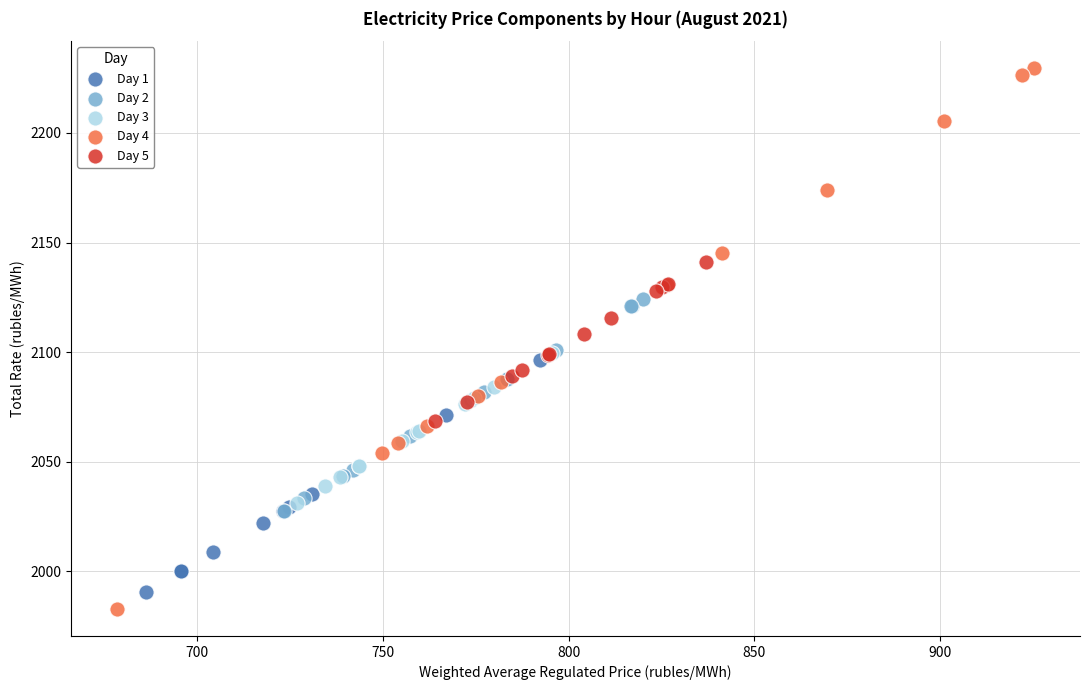

Which series contains the lowest Y value?

Day 4